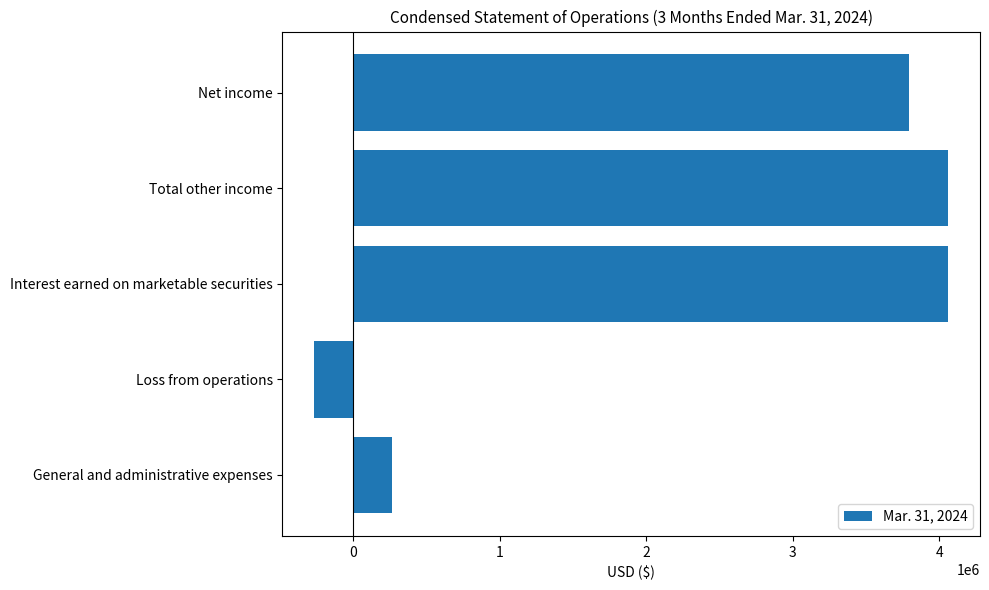

What is the smallest value displayed?

-265478